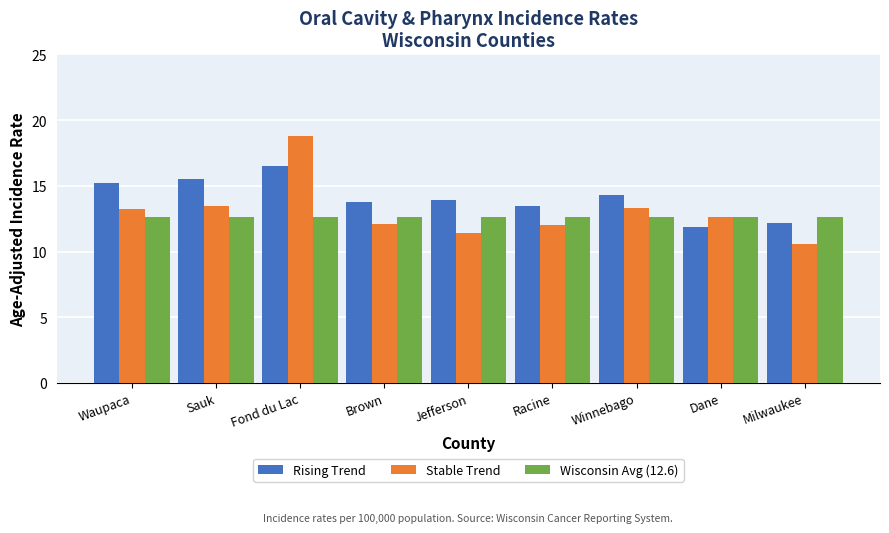

The value of Stable Trend at Waupaca is 18.9. True or false?

False